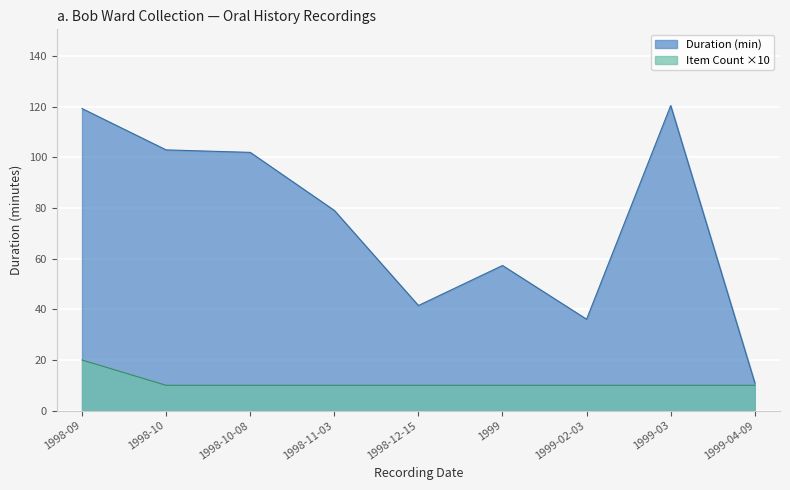

What position from the left is 1998-11-03?

4